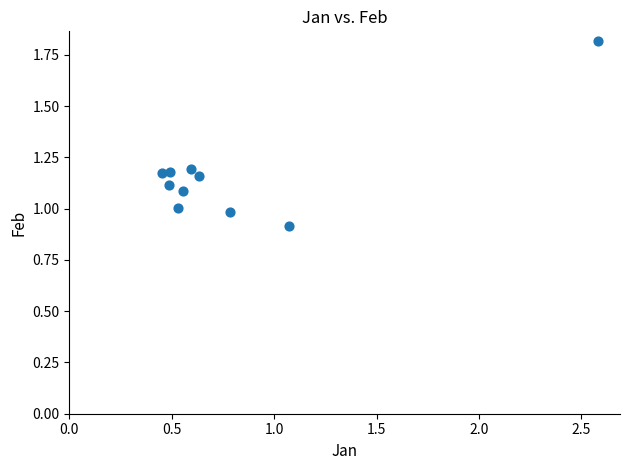

What is the range of X values (max minus min)?

2.1